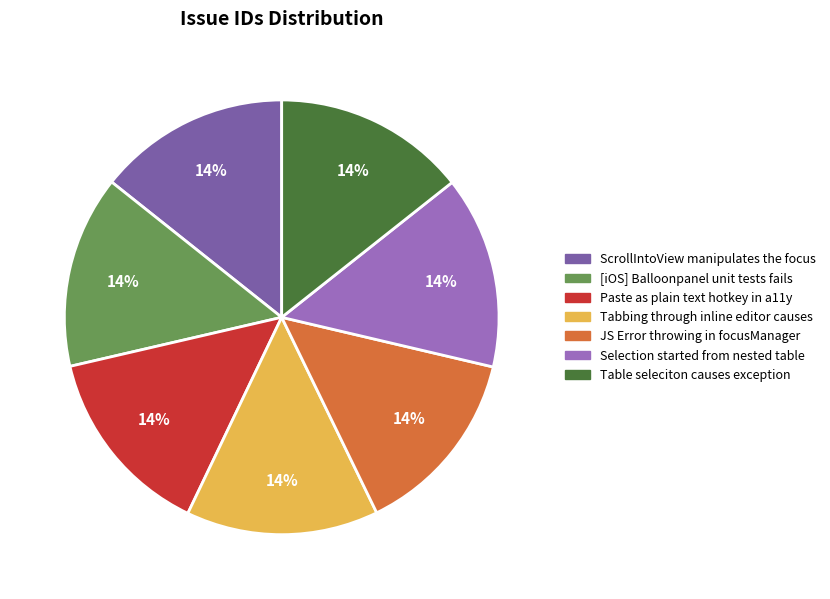

To the nearest percent, what percentage of the pie is ScrollIntoView manipulates the focus?

14%